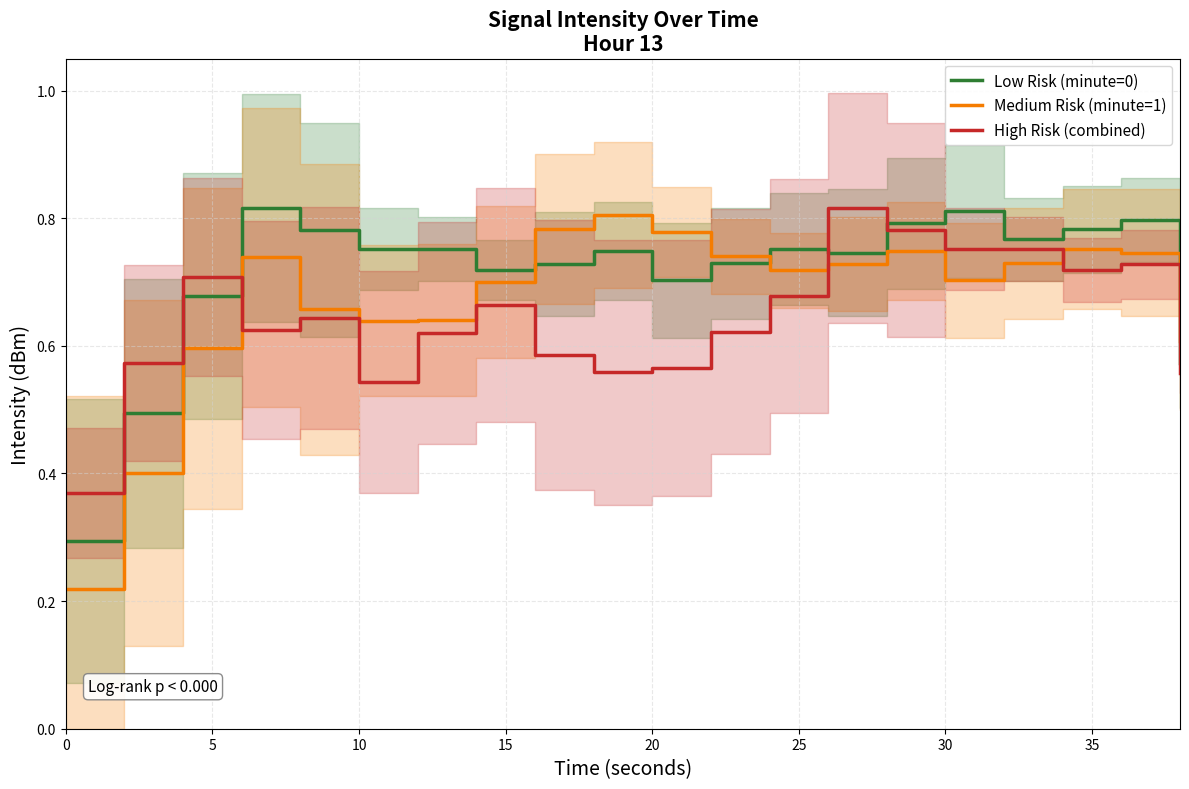

Reading left to right, transcribe all the data shown in this chart.

Low Risk (minute=0): 0.3	0.5	0.7	0.8	0.8	0.8	0.8	0.7	0.7	0.7	0.7	0.7	0.8	0.7	0.8	0.8	0.8	0.8	0.8	0.6
Medium Risk (minute=1): 0.2	0.4	0.6	0.7	0.7	0.6	0.6	0.7	0.8	0.8	0.8	0.7	0.7	0.7	0.7	0.7	0.7	0.8	0.7	0.6
High Risk (combined): 0.4	0.6	0.7	0.6	0.6	0.5	0.6	0.7	0.6	0.6	0.6	0.6	0.7	0.8	0.8	0.8	0.8	0.7	0.7	0.6